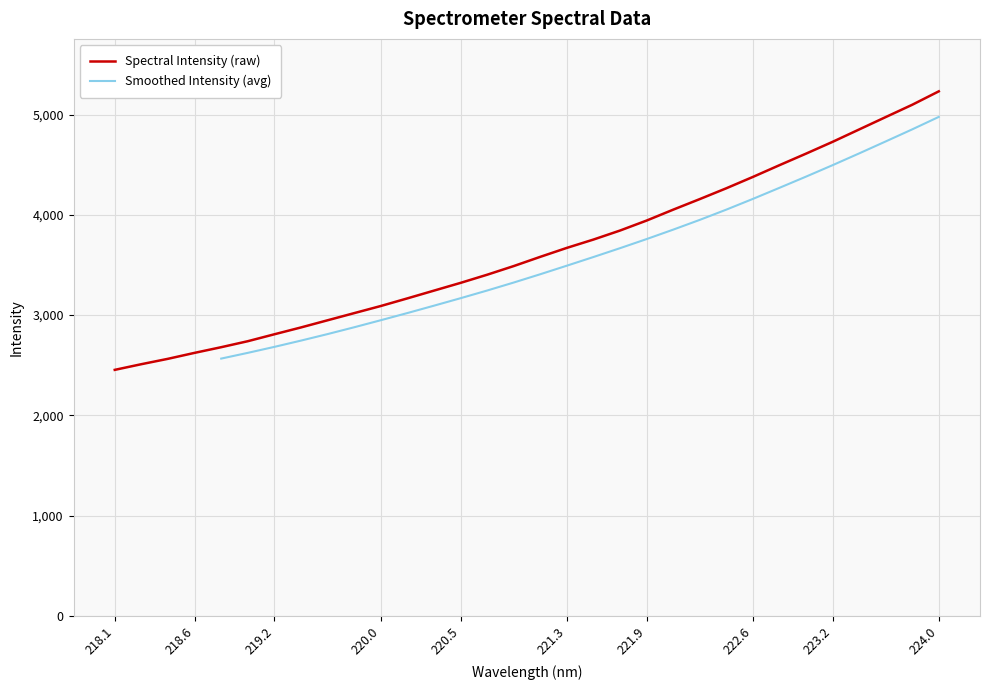

List the labels in order of value, largest first.

223.9802, 223.7895, 223.5987, 223.408, 223.2172, 223.0264, 222.8355, 222.6447, 222.4538, 222.263, 222.0721, 221.8812, 221.6902, 221.4993, 221.3083, 221.1174, 220.9264, 220.7354, 220.5444, 220.3533, 220.1623, 219.9712, 219.7801, 219.589, 219.3979, 219.2067, 219.0156, 218.8244, 218.6332, 218.442, 218.2508, 218.0596